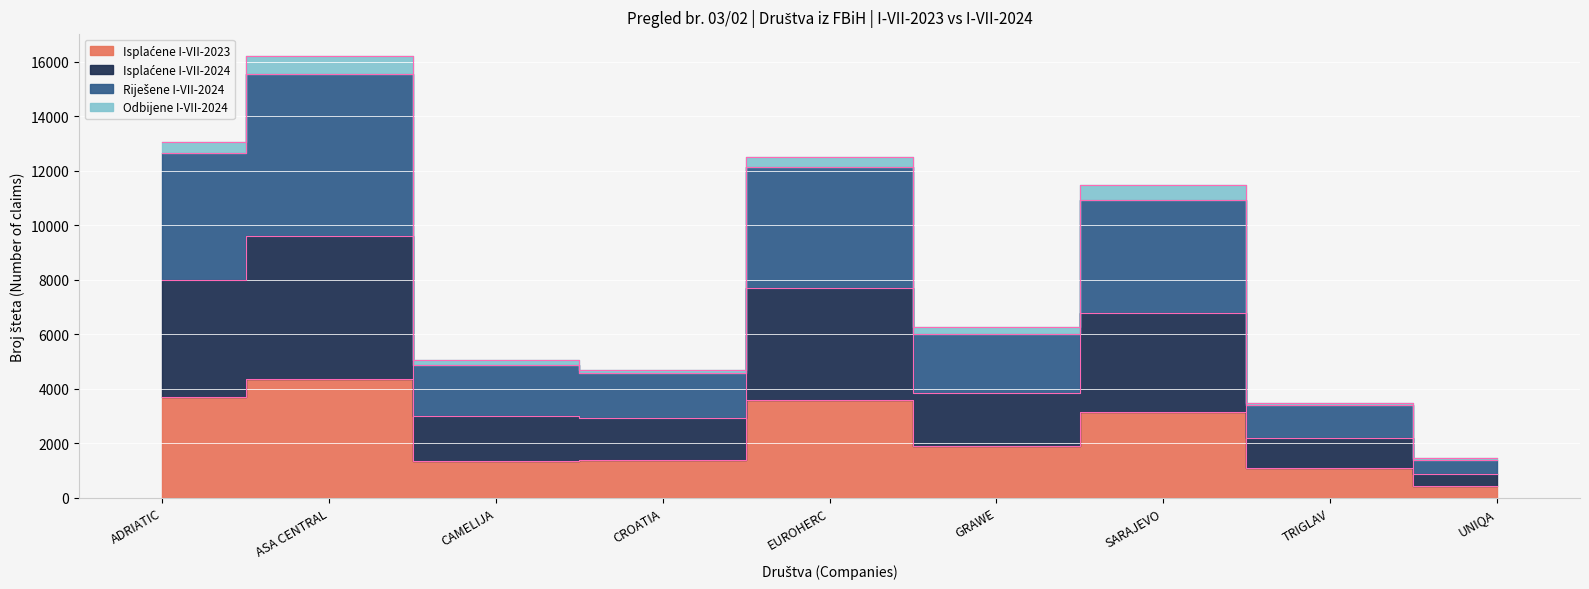

What position from the left is GRAWE?

6